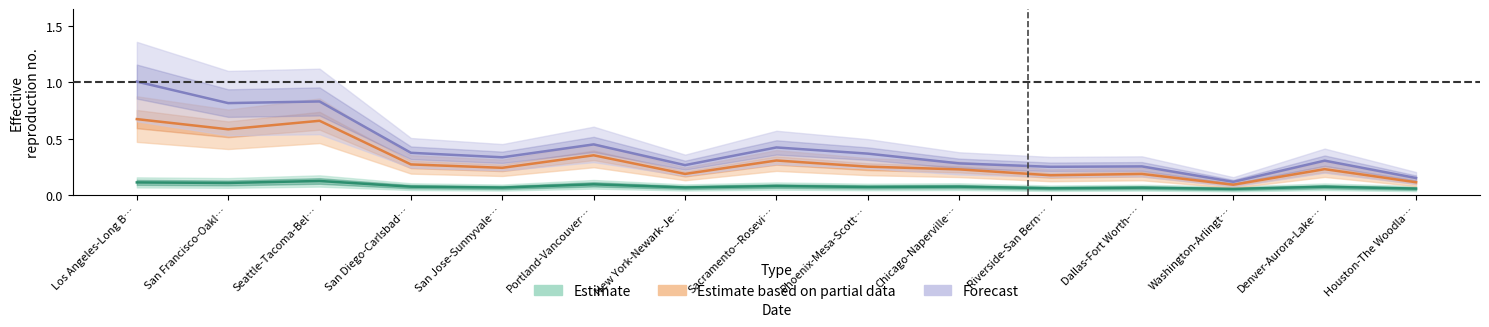

Is this an area chart (filled region under the line)?

No